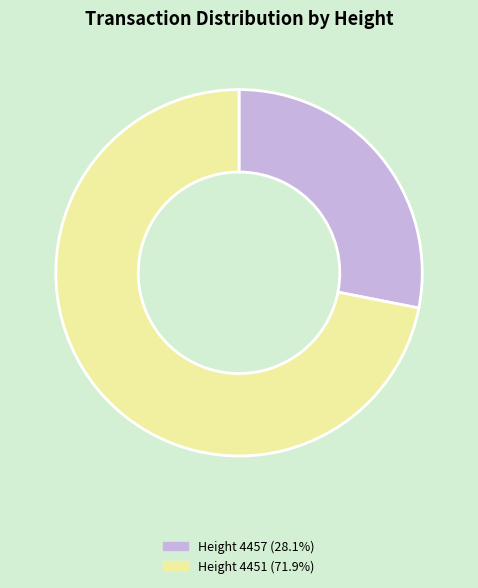

What is the ratio of the value at Height 4457 (28.1%) to the value at Height 4451 (71.9%)?

0.4